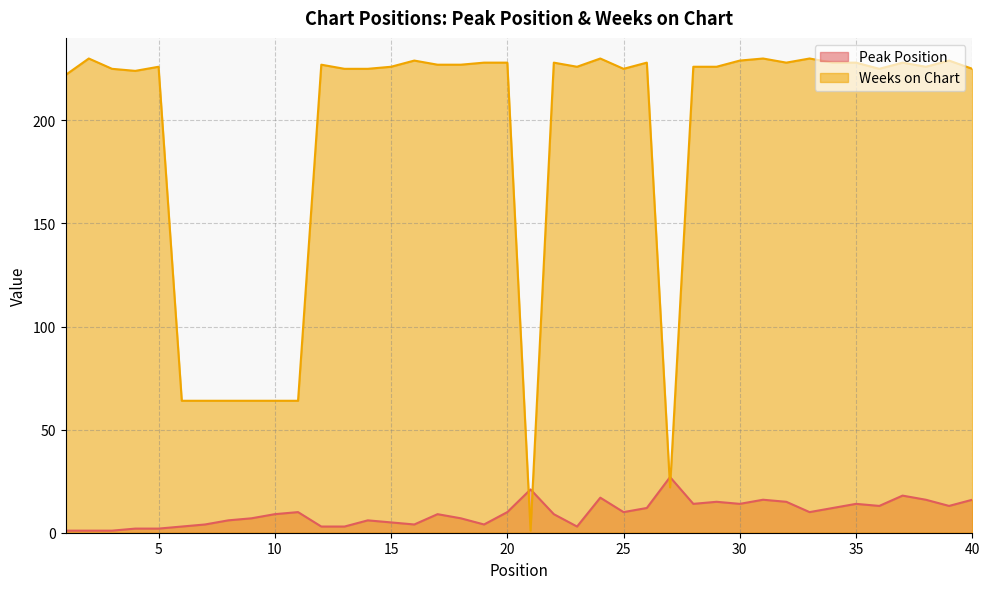

Rank the series by their maximum value, from lowest to highest.

Peak Position, Weeks on Chart